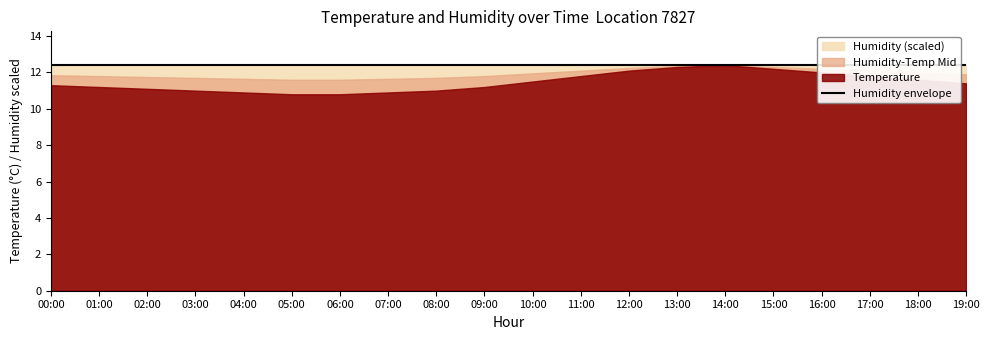

Rank the series at 14:00 from highest to lowest value.

humidity, temperature